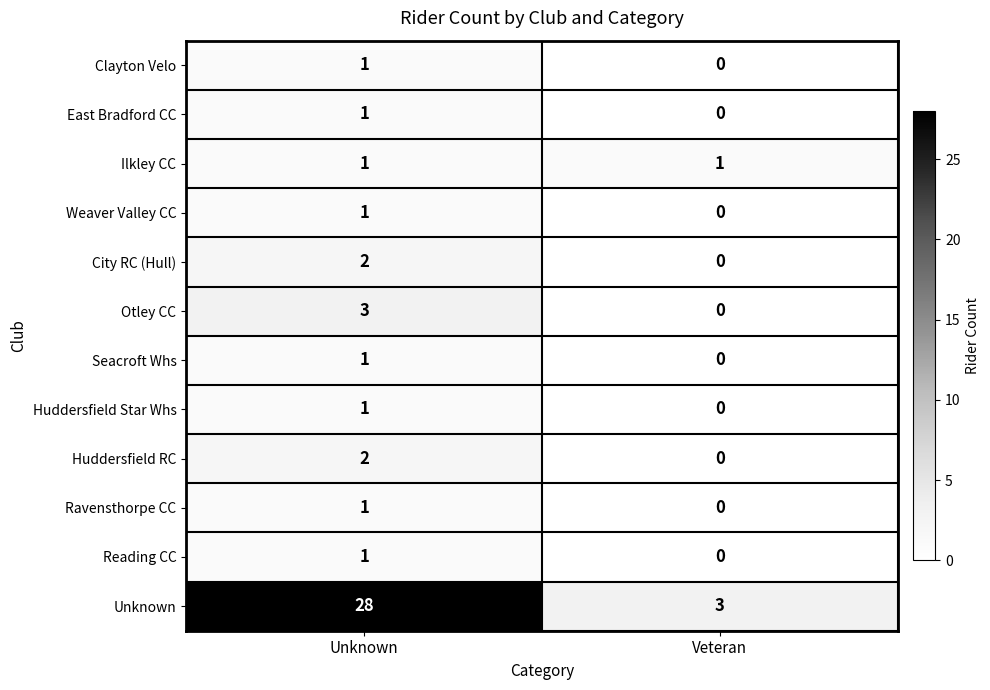

Which label corresponds to the largest value in the chart?

Unknown